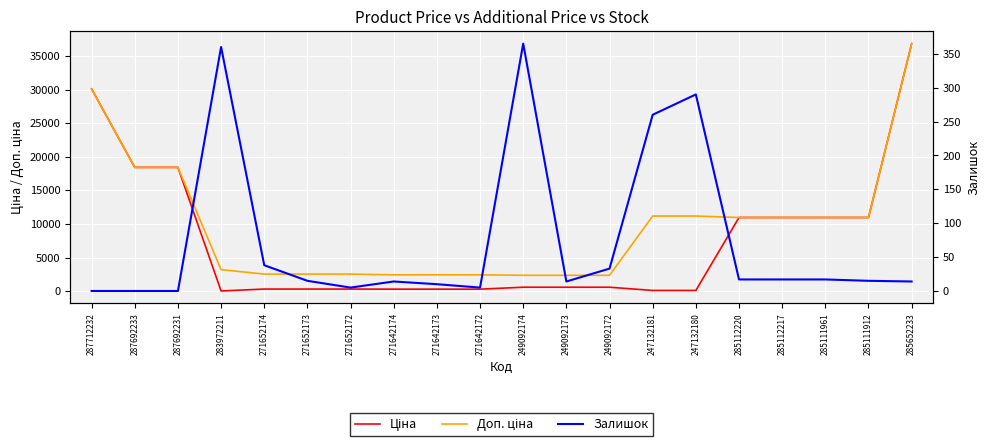

Between 287712232 and 287692231, which is larger?

287712232